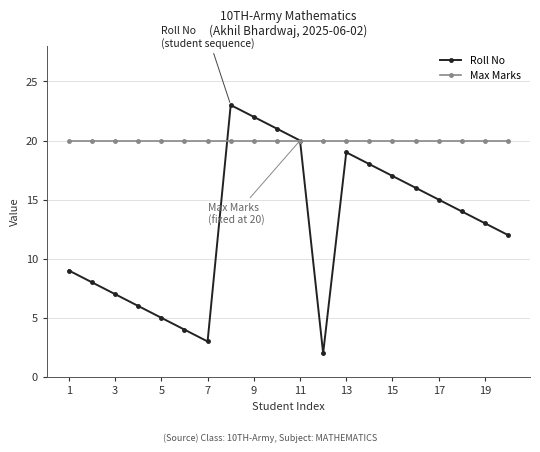

Reading right to left, list all the values displayed in this chart.

Roll No: 12	13	14	15	16	17	18	19	2	20	21	22	23	3	4	5	6	7	8	9
Max Marks: 20	20	20	20	20	20	20	20	20	20	20	20	20	20	20	20	20	20	20	20